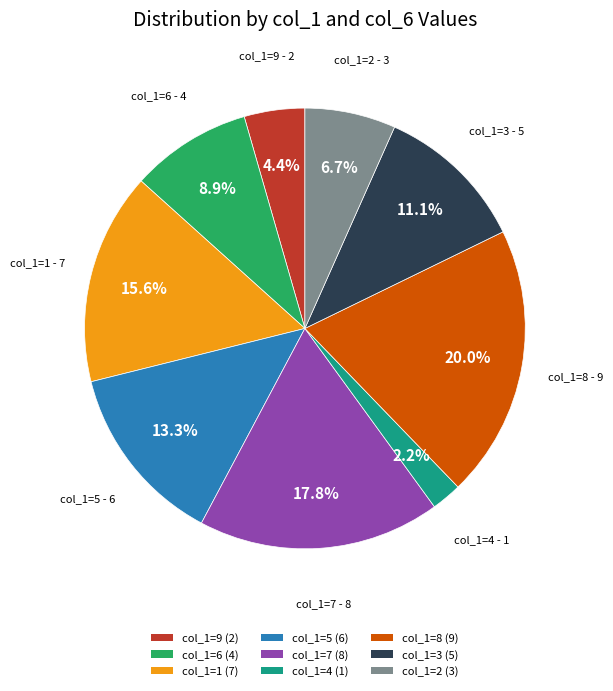

How many slices are in this pie chart?

9